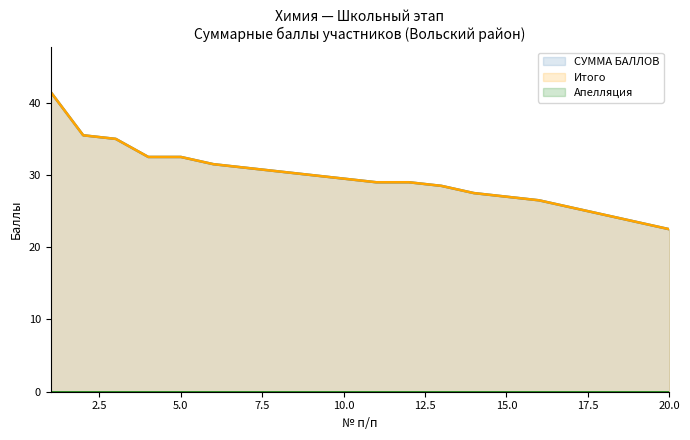

Which series has the widest spread of values?

СУММА БАЛЛОВ